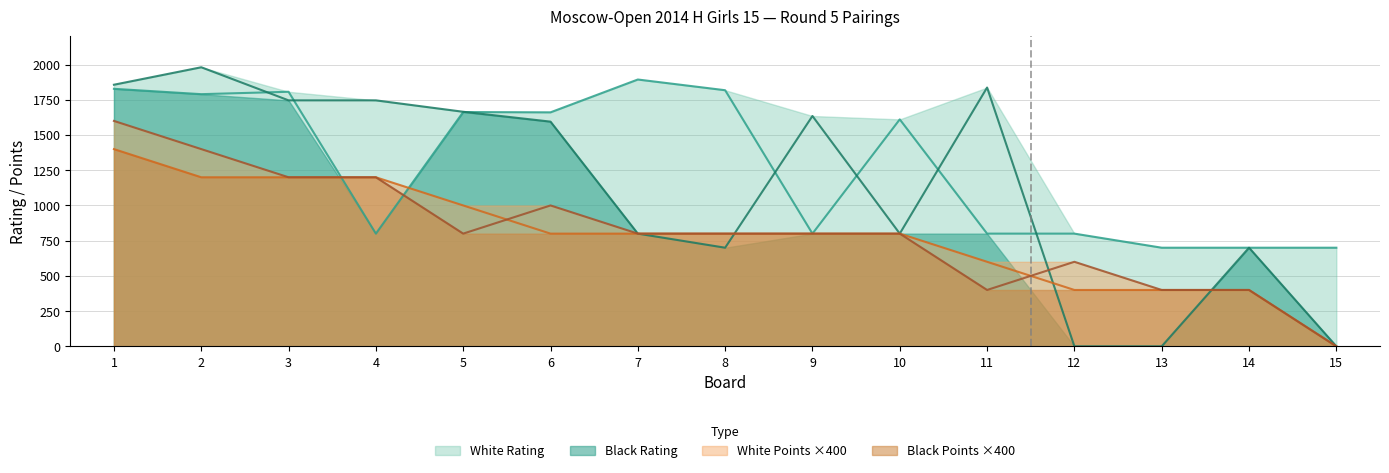

Rank the series by their maximum value, from lowest to highest.

Black Points ×400, White Points ×400, Black Rating, White Rating